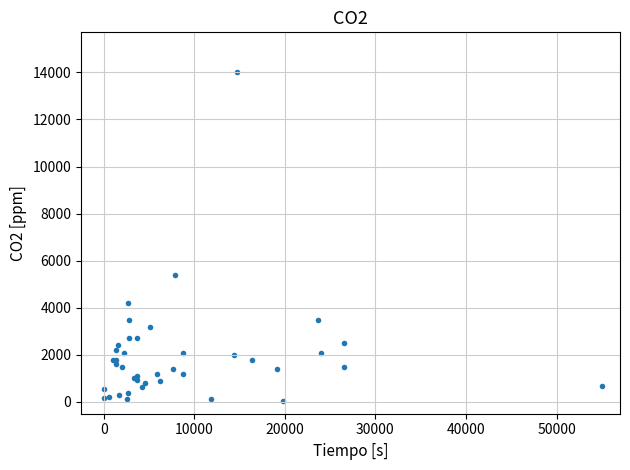

What Y value in the scatter plot is closest to 7011?

5400